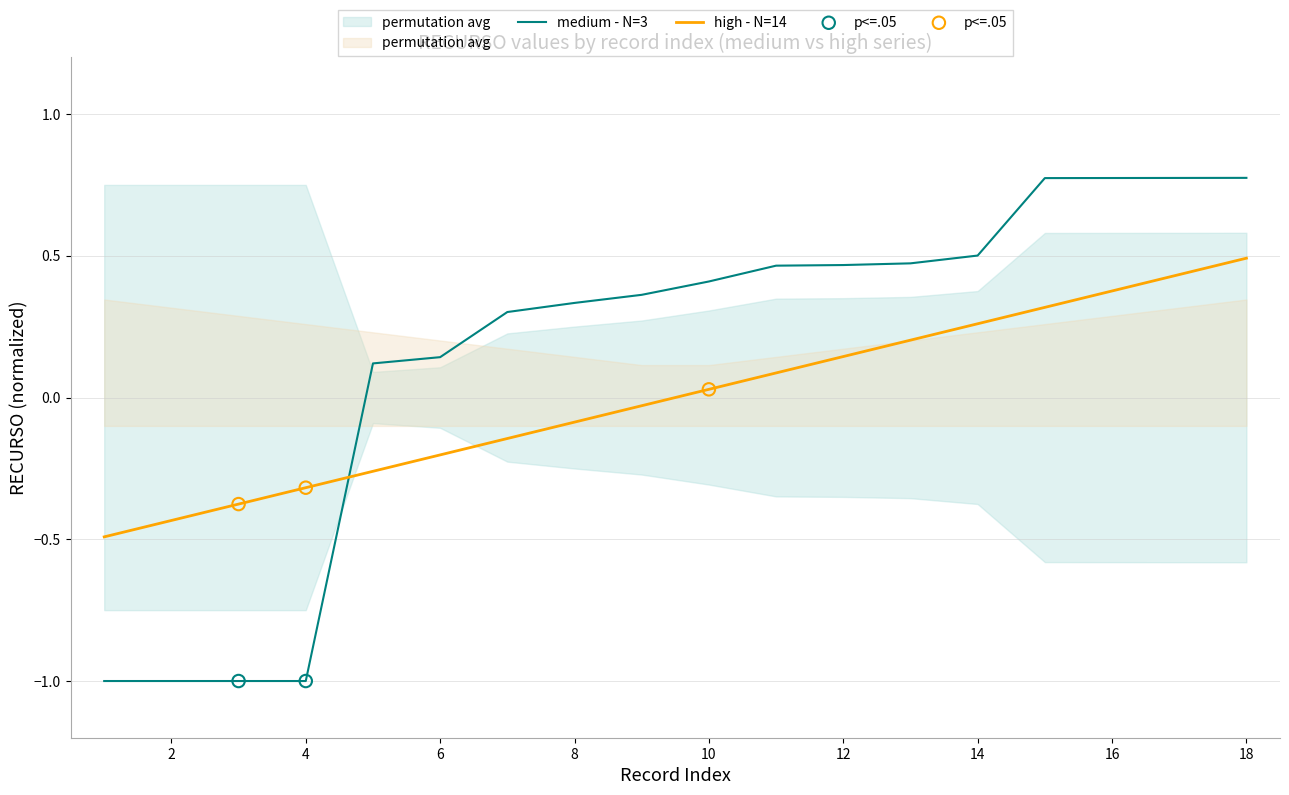

True or false: high - N=14 has a value of -0.1 at 6.

False